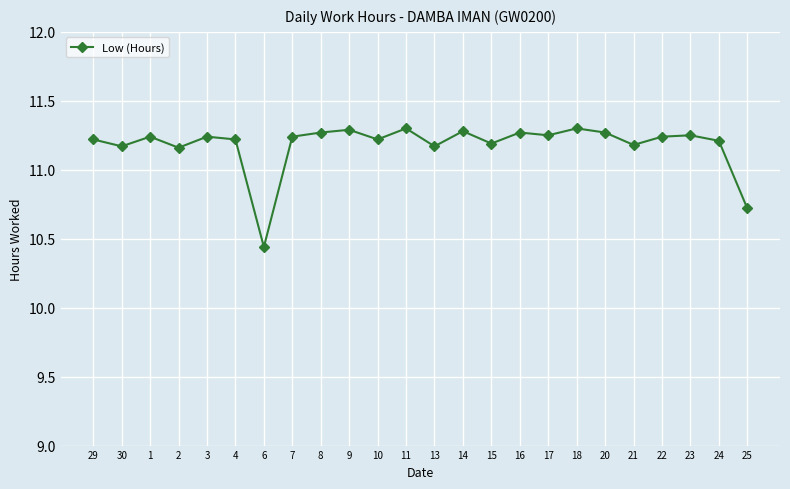

Is it true that the value at 25 is 10.7?

True